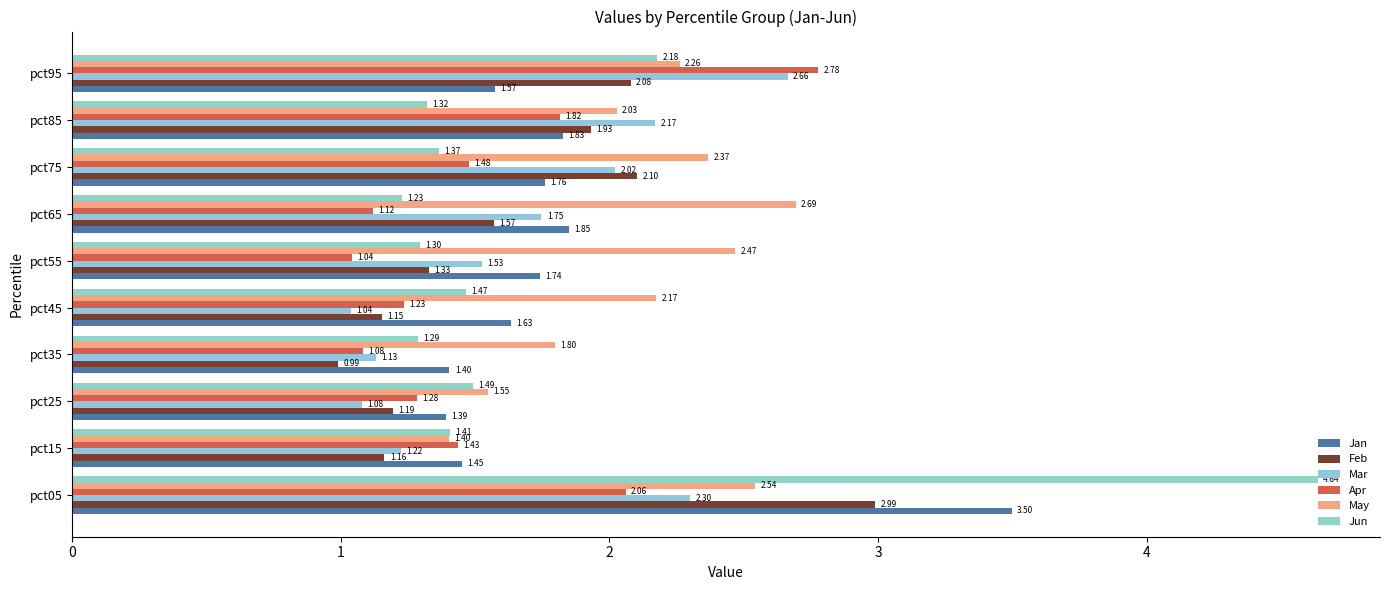

What is the sum of all Apr values?

15.3